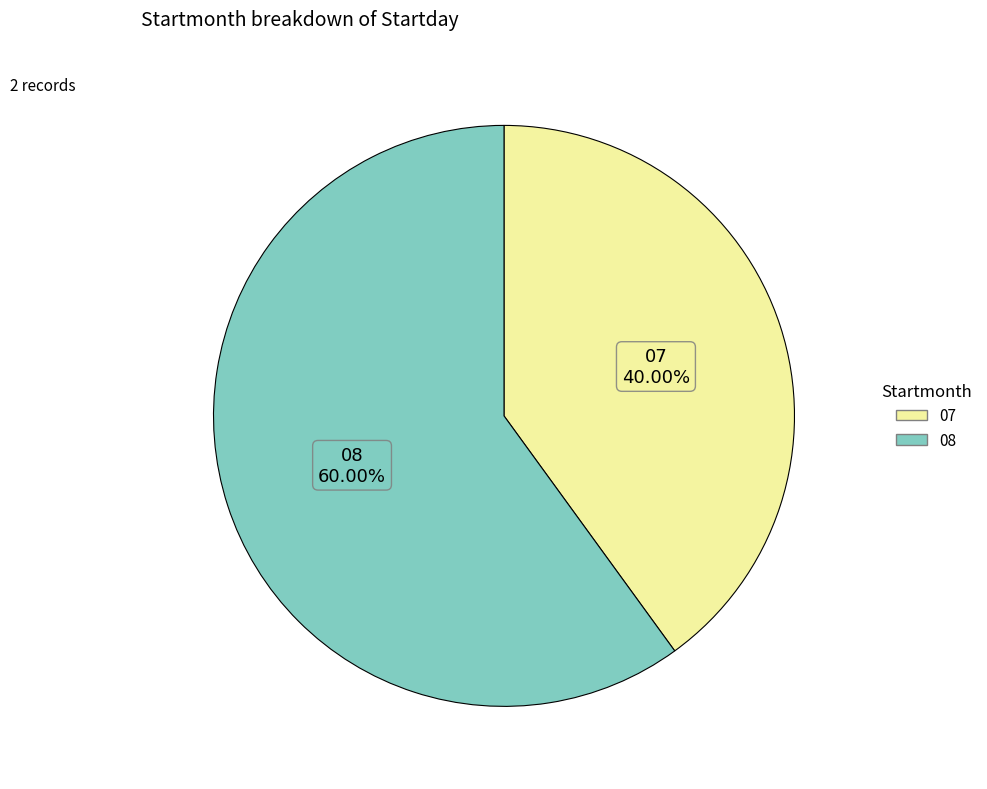

True or false: 07 accounts for 40% of the total.

True